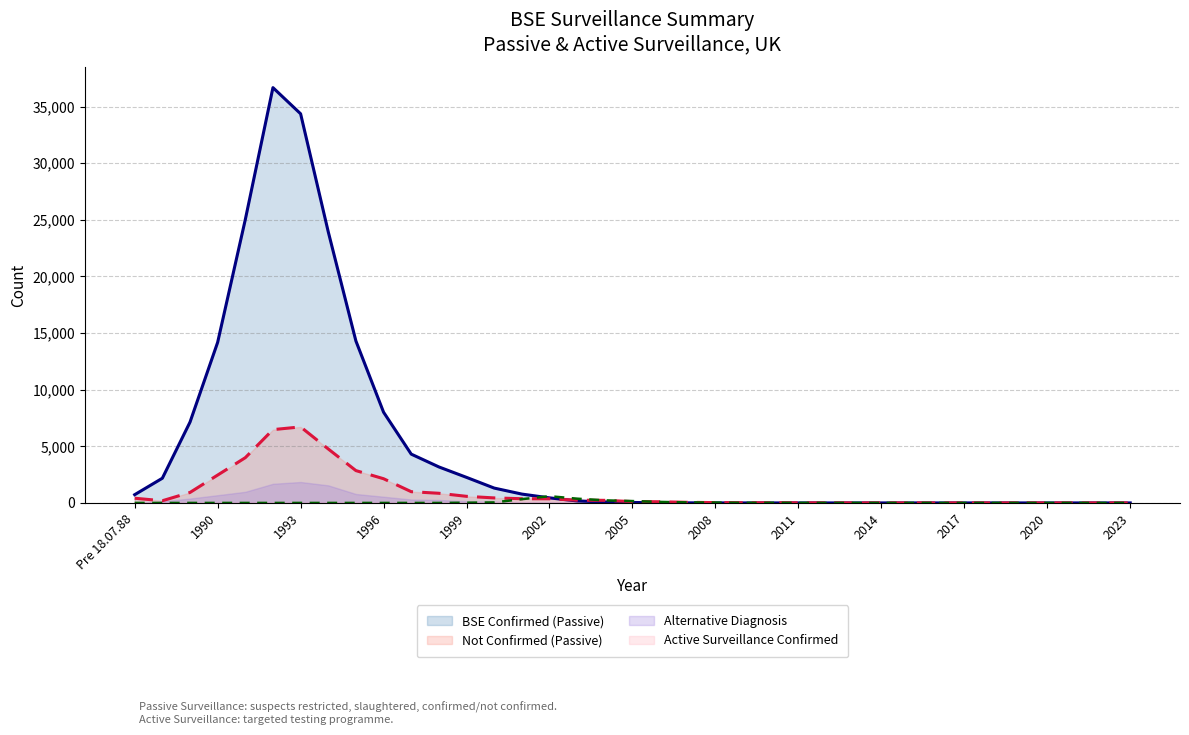

True or false: Not Confirmed (Passive) has more than 2 points higher than both neighbors.

False